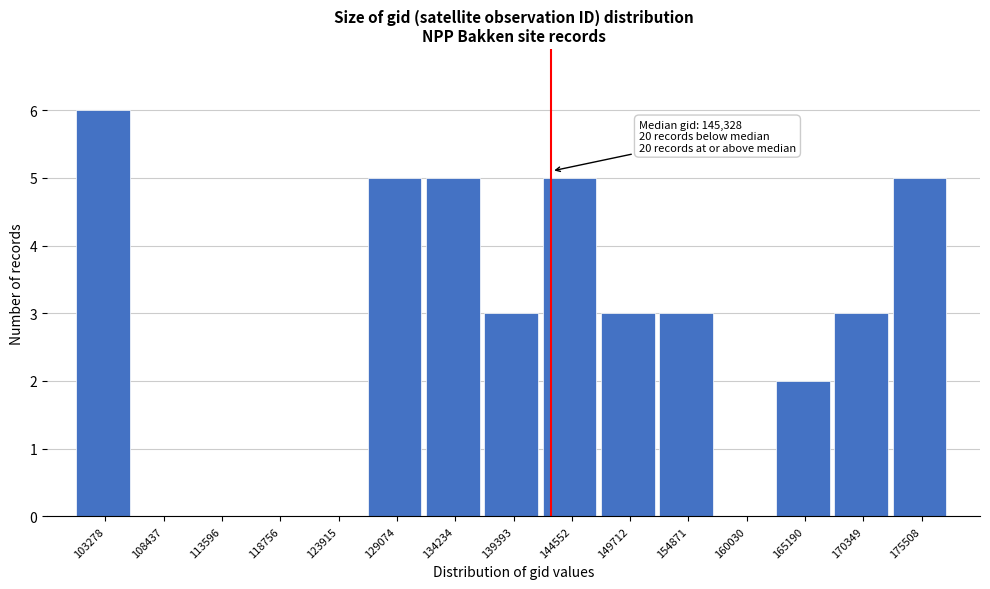

Reading left to right, extract all data points from this chart.

103278=6	108437=0	113596=0	118756=0	123915=0	129074=5	134234=5	139393=3	144552=5	149712=3	154871=3	160030=0	165190=2	170349=3	175508=5